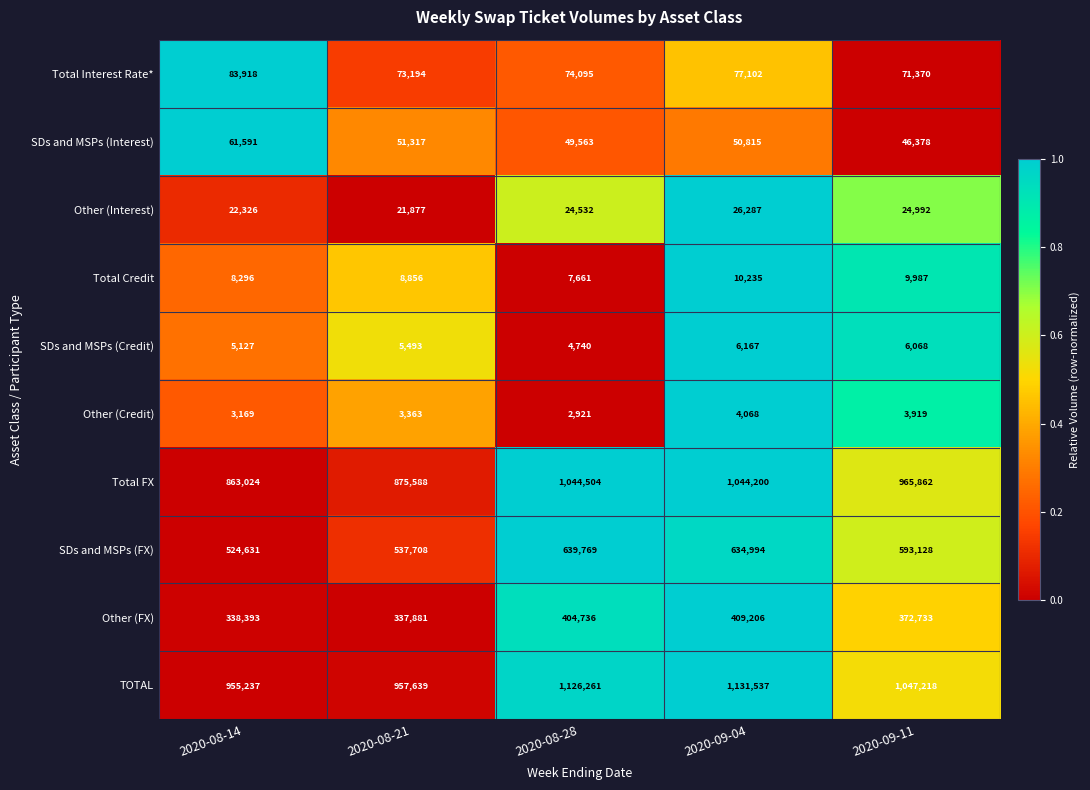

What is the total value across all series at 2020-08-28?

3378782